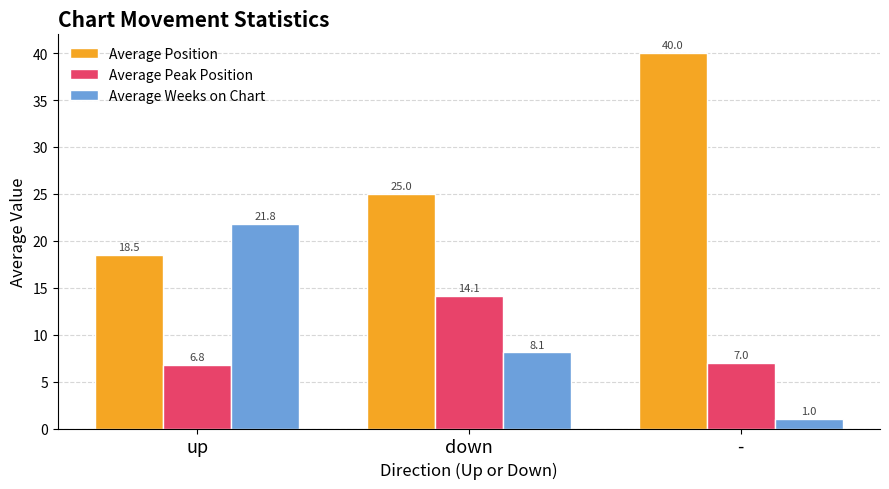

Rank the series at - from lowest to highest value.

Average Weeks on Chart, Average Peak Position, Average Position